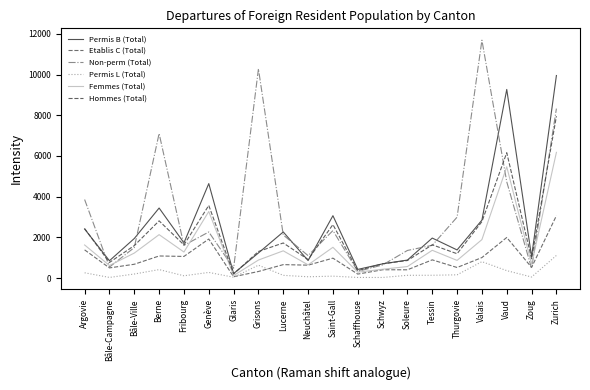

How many categories are shown in the chart?

20